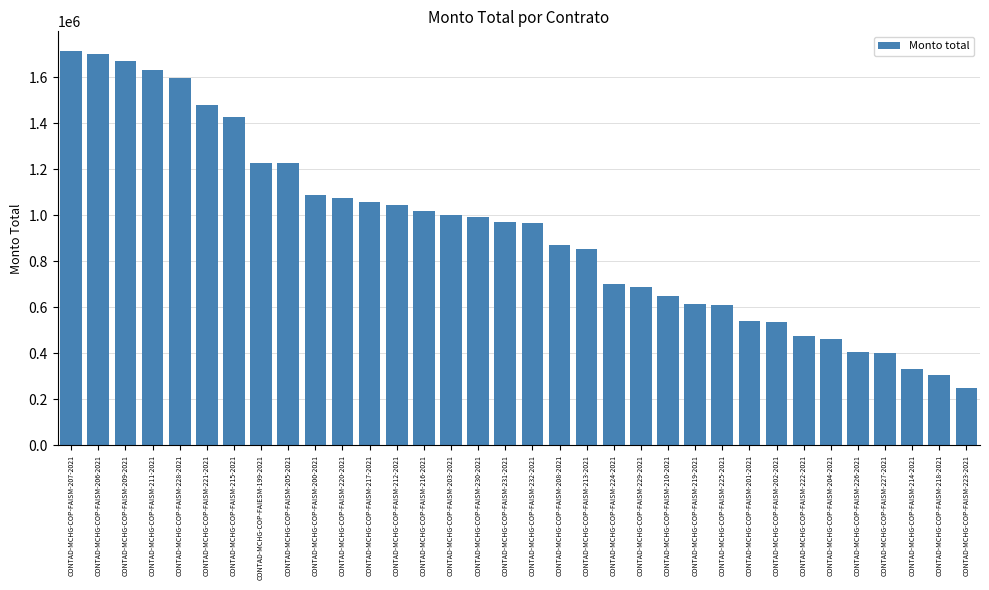

Is it true that the value at CONTAD-MCHG-COP-FAISM-232-2021 is 1302752.5?

False